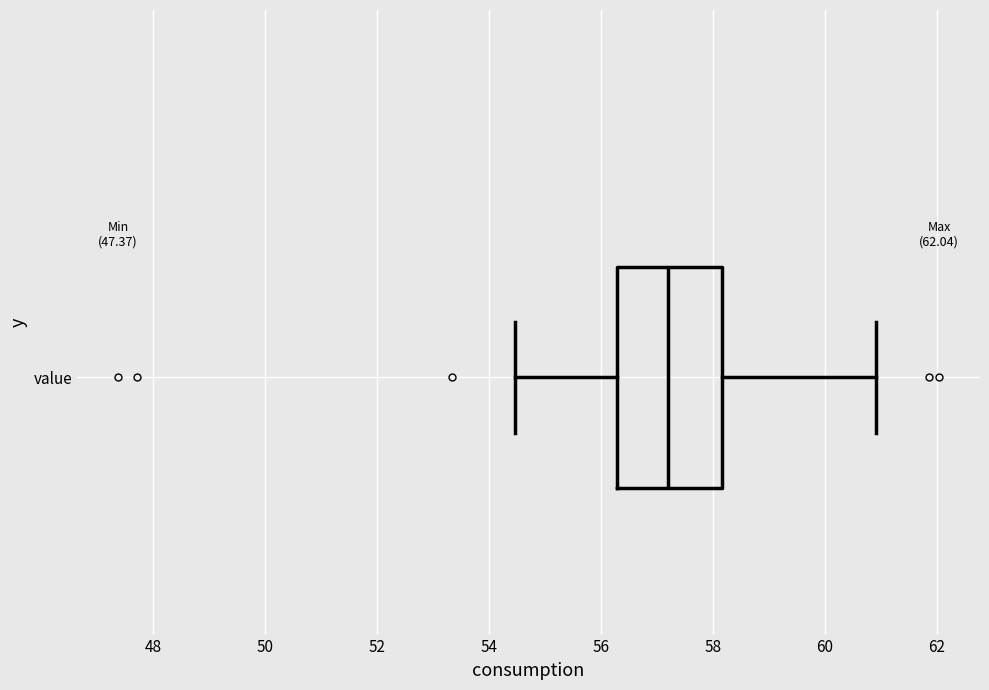

Read this box plot against the x-axis: the position of the median line, the range covered by the box, and the ends of both whiskers. The values are not printed on the chart, so give them approximately, as read against the axis.

median 57.2, box 56.2 to 58.2, whiskers 54.4 to 61.0